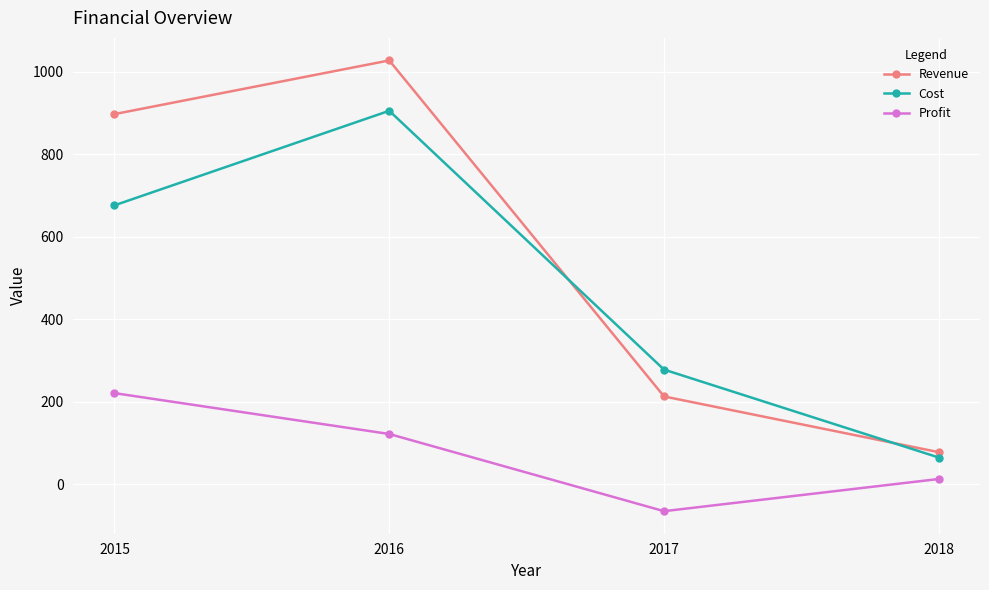

How many Revenue values are between 213 and 1027?

3